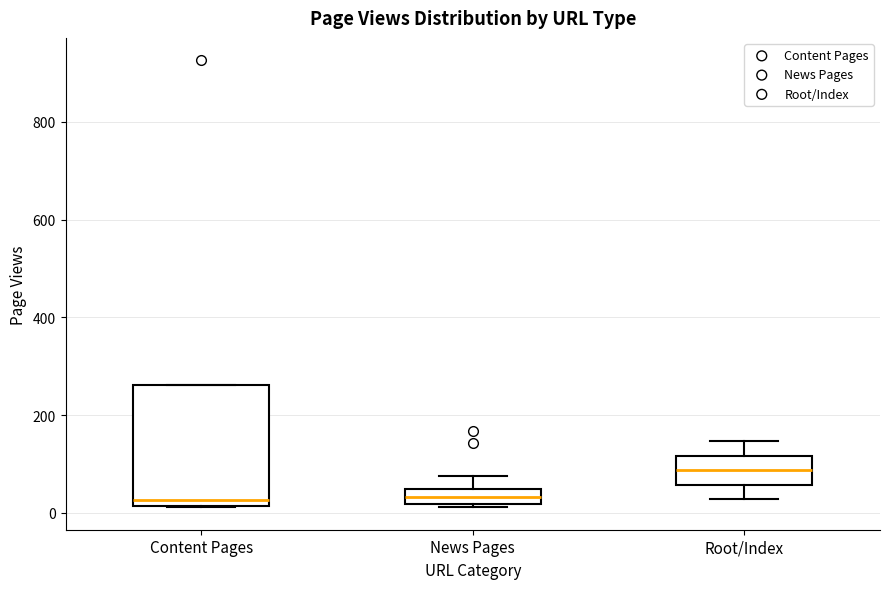

Which box has the highest median line?

Root/Index